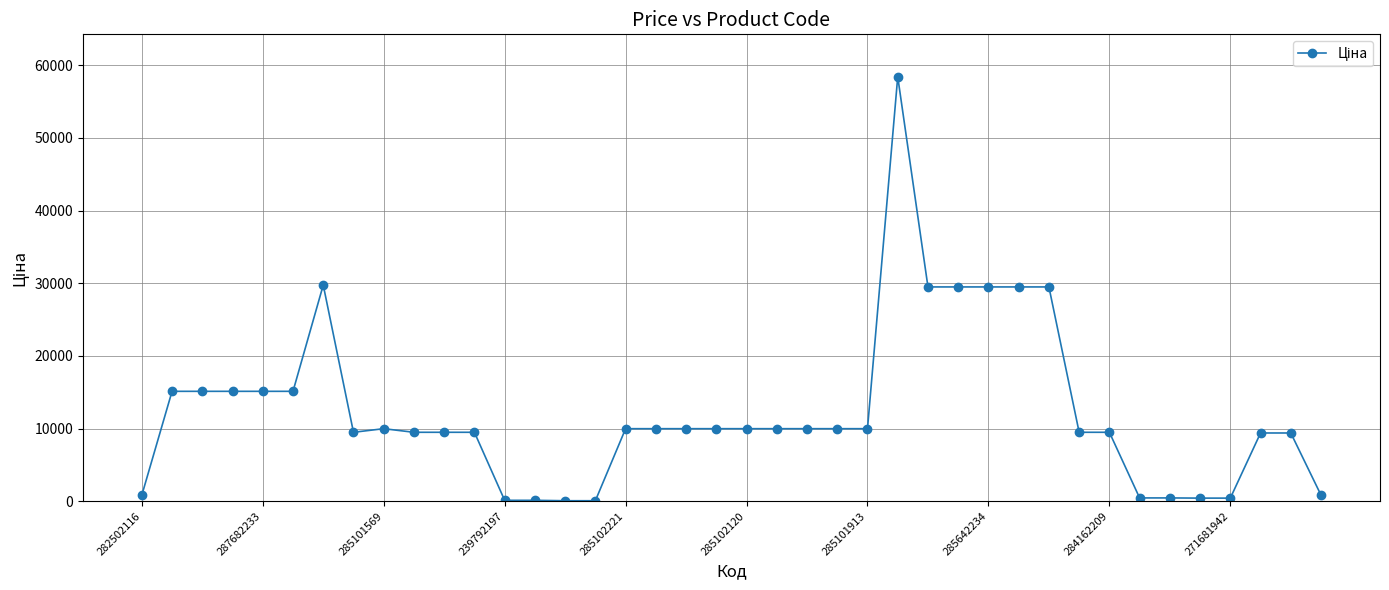

What is the value of the 23rd point from the left?

9975.0